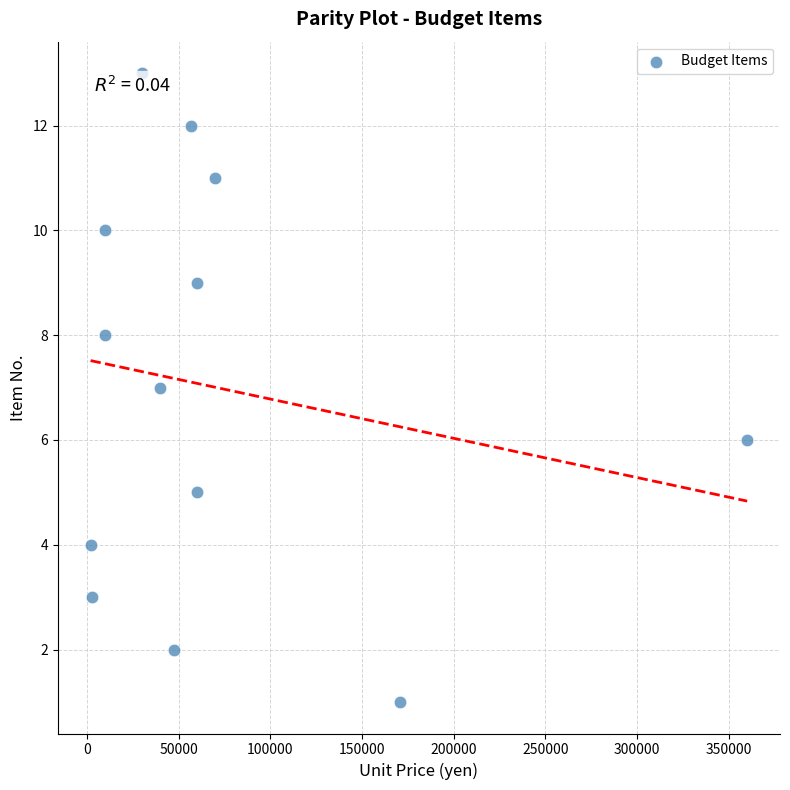

What is the range of X values (max minus min)?

358000